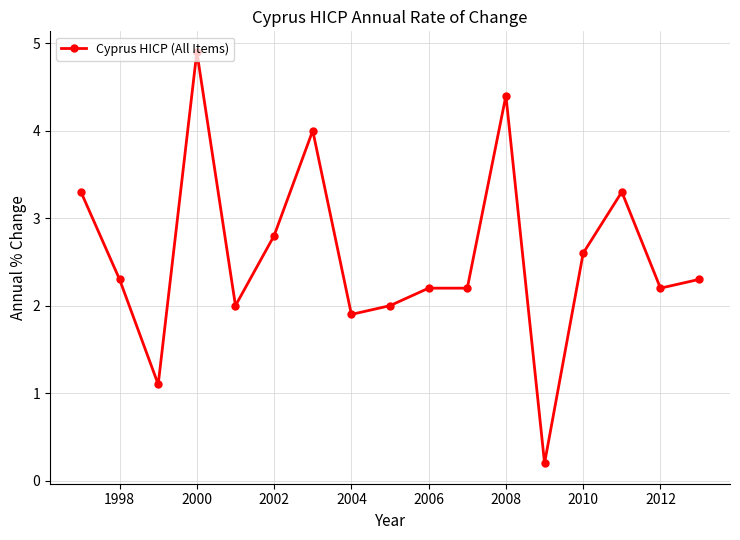

True or false: there are more than 2 points higher than both neighbors.

True